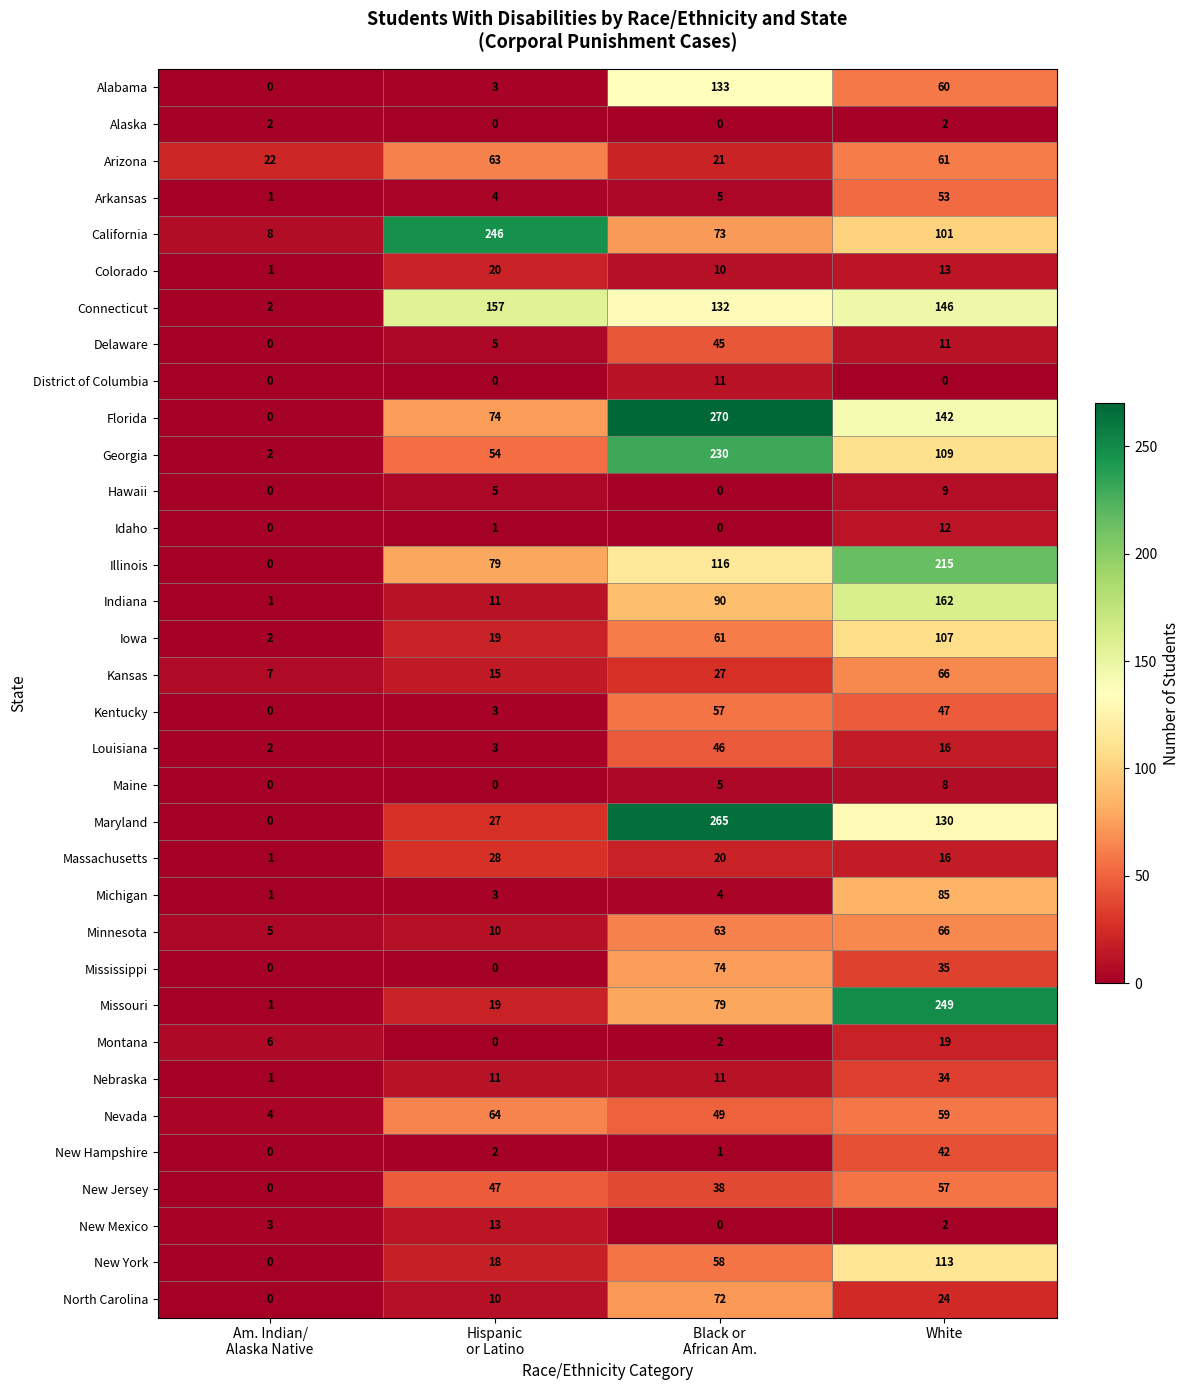

What is the sum of all Arkansas values?

63